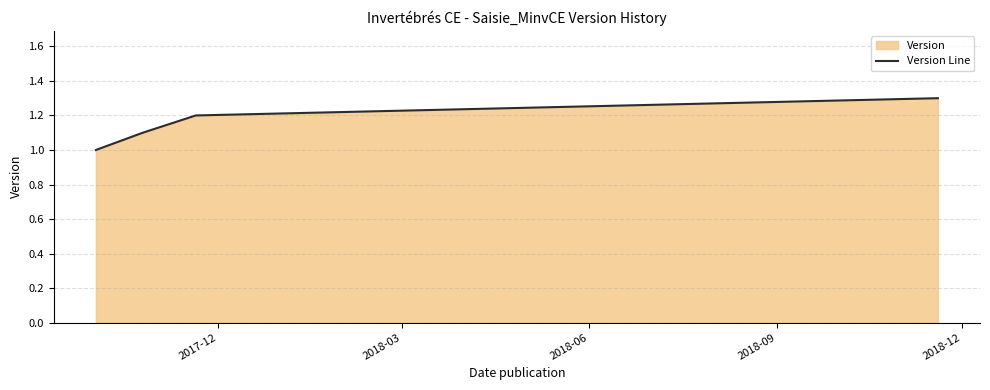

What is the minimum value shown in the chart?

1.0